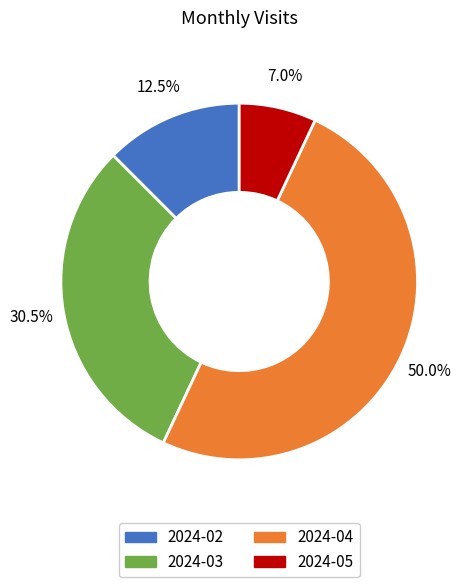

Between 2024-03 and 2024-04, which is larger?

2024-04